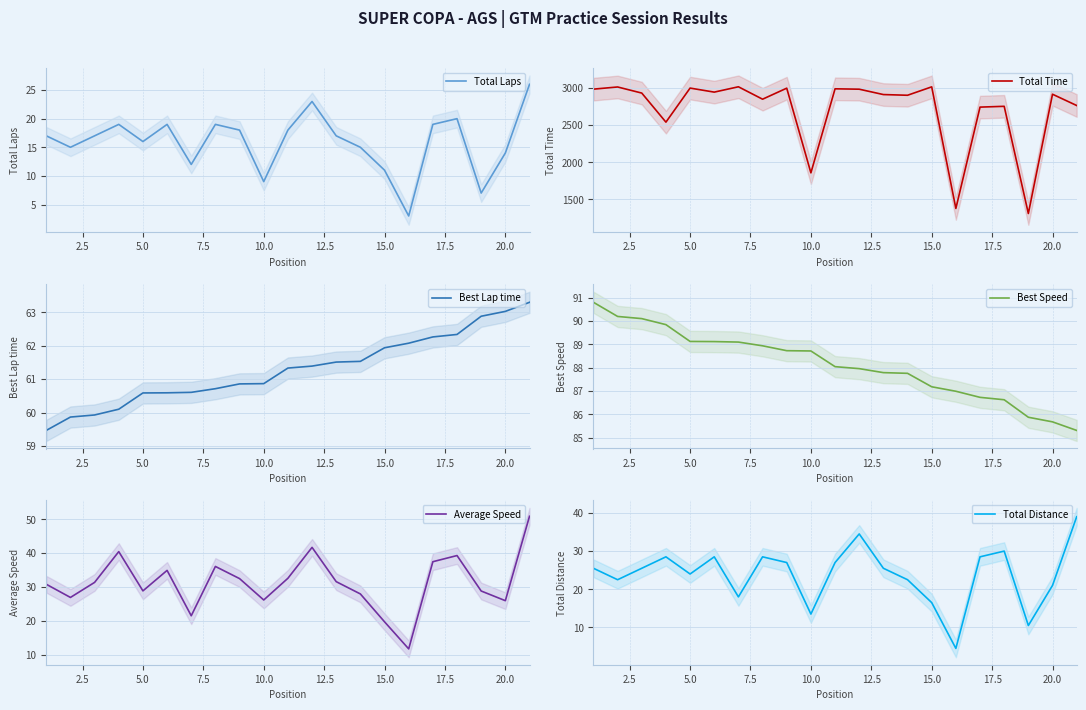

True or false: Total Laps and Total Time cross at least once.

False